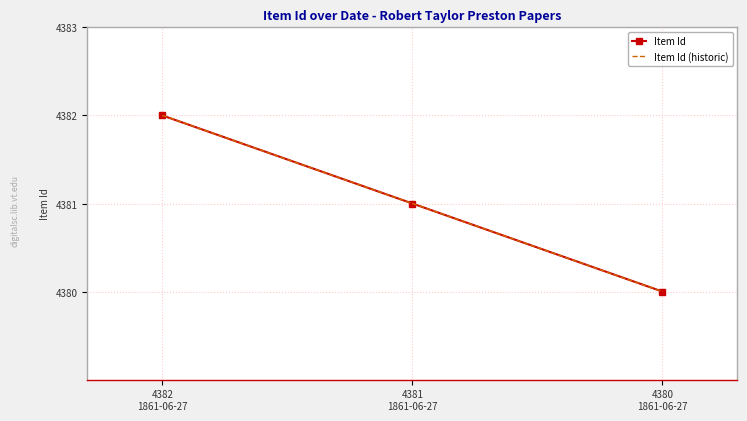

Which series has the largest total across all categories?

Item Id